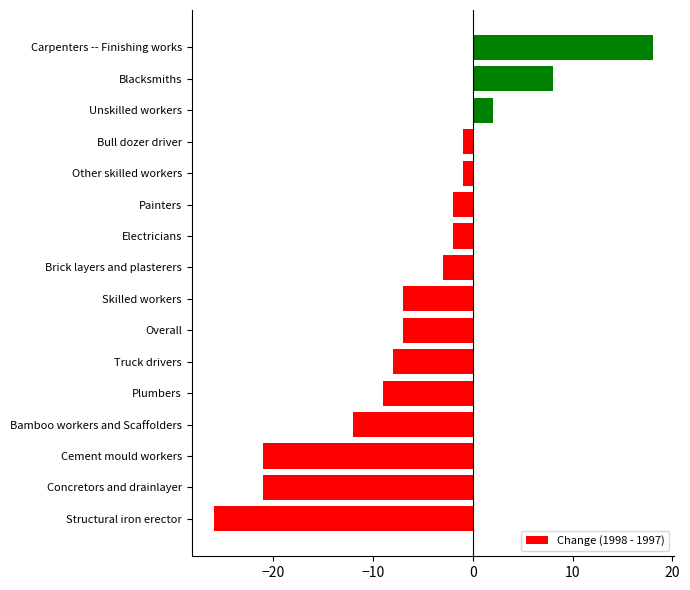

Reading bottom to top, transcribe all the data shown in this chart.

Structural iron erector=-26	Concretors and drainlayer=-21	Cement mould workers=-21	Bamboo workers and Scaffolders=-12	Plumbers=-9	Truck drivers=-8	Overall=-7	Skilled workers=-7	Brick layers and plasterers=-3	Electricians=-2	Painters=-2	Other skilled workers=-1	Bull dozer driver=-1	Unskilled workers=2	Blacksmiths=8	Carpenters -- Finishing works=18